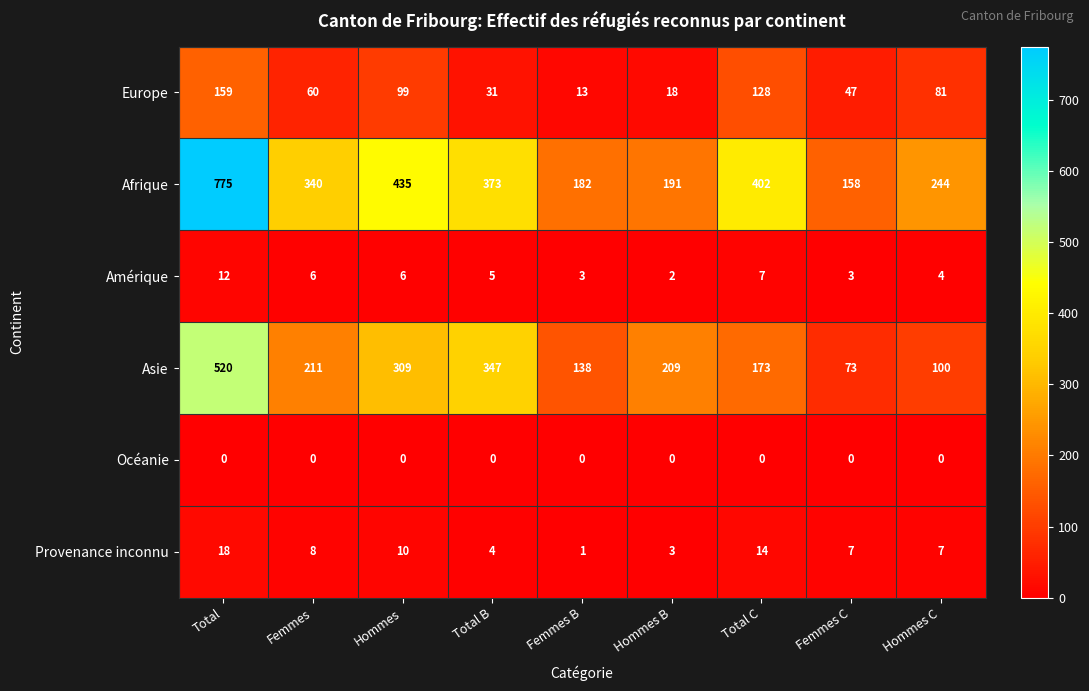

What is the spread (max minus min) of values at Total C?

402